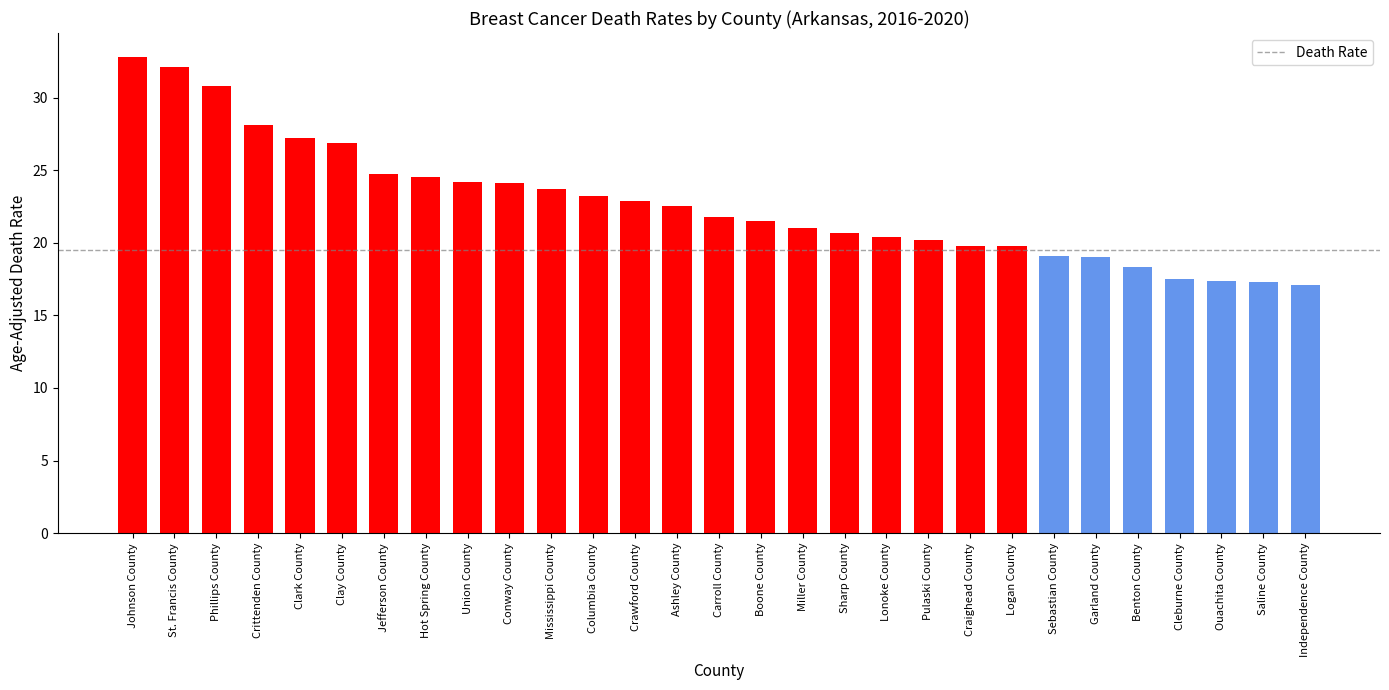

What is the sum of the values at Ouachita County and Boone County?

38.9